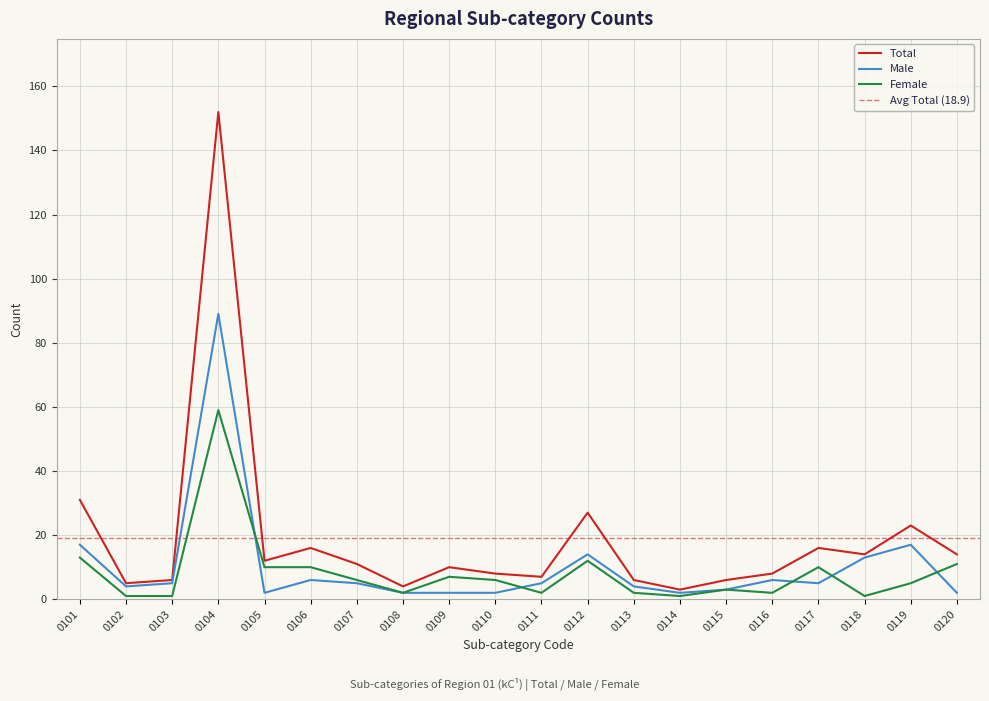

True or false: Female and Male intersect in this chart.

True